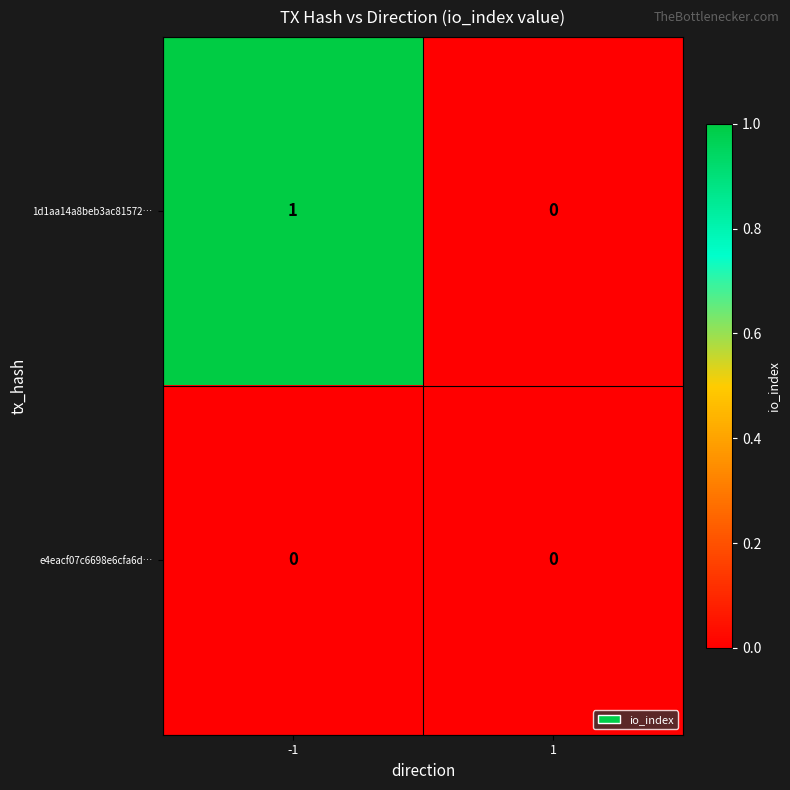

Is the value of e4eacf07c6698e6cfa6d… at 1 greater than the value of 1d1aa14a8beb3ac81572… at -1?

No